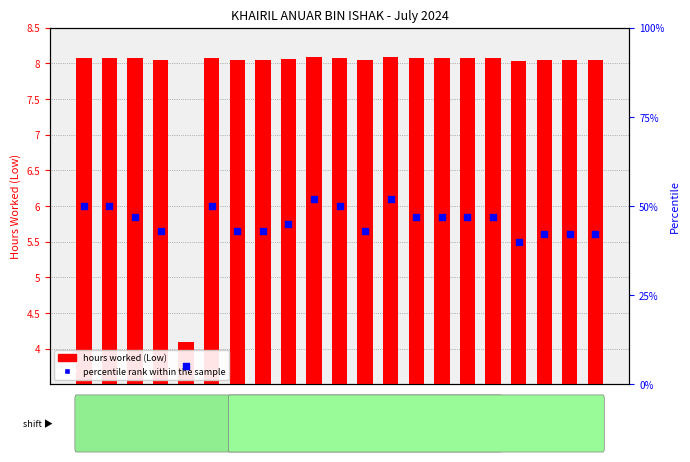

Which series has the widest spread of Y values?

percentile rank within the sample